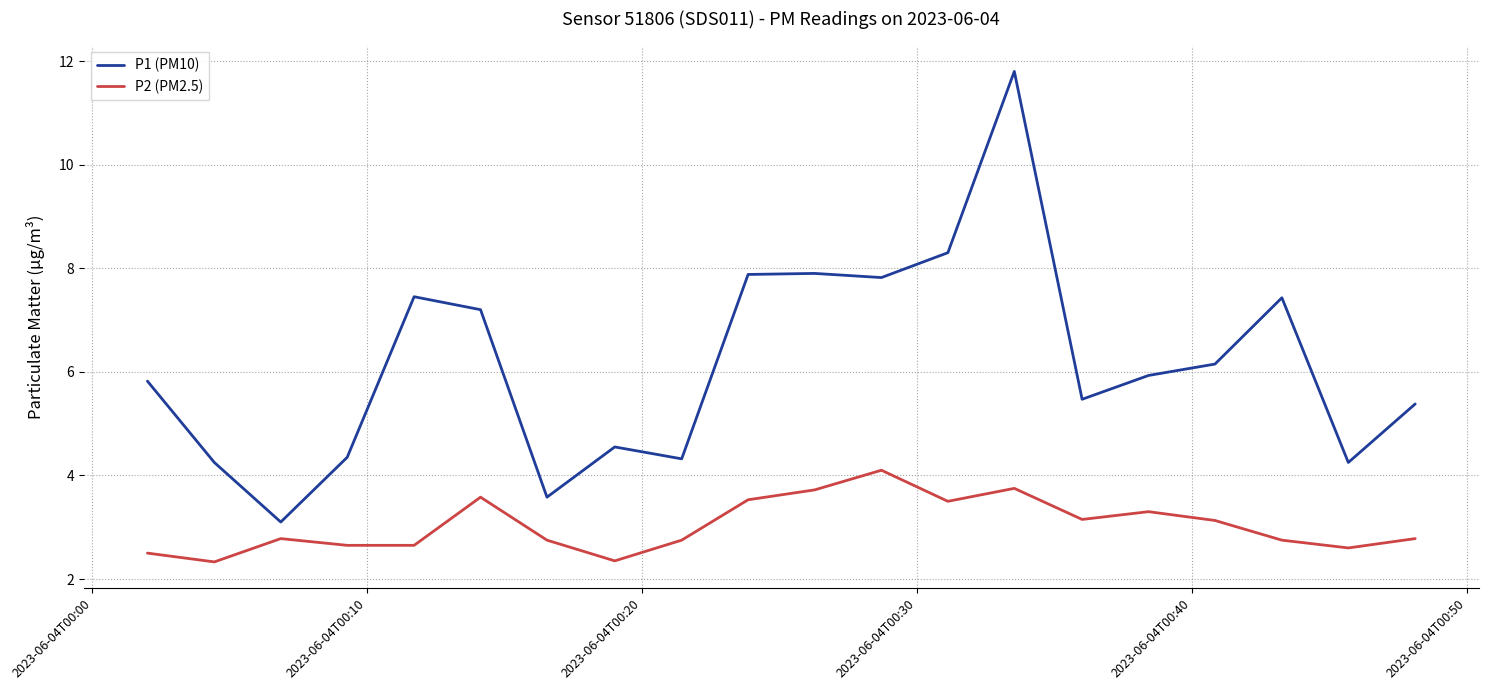

Rank the series by their average value, from lowest to highest.

P2 (PM2.5), P1 (PM10)